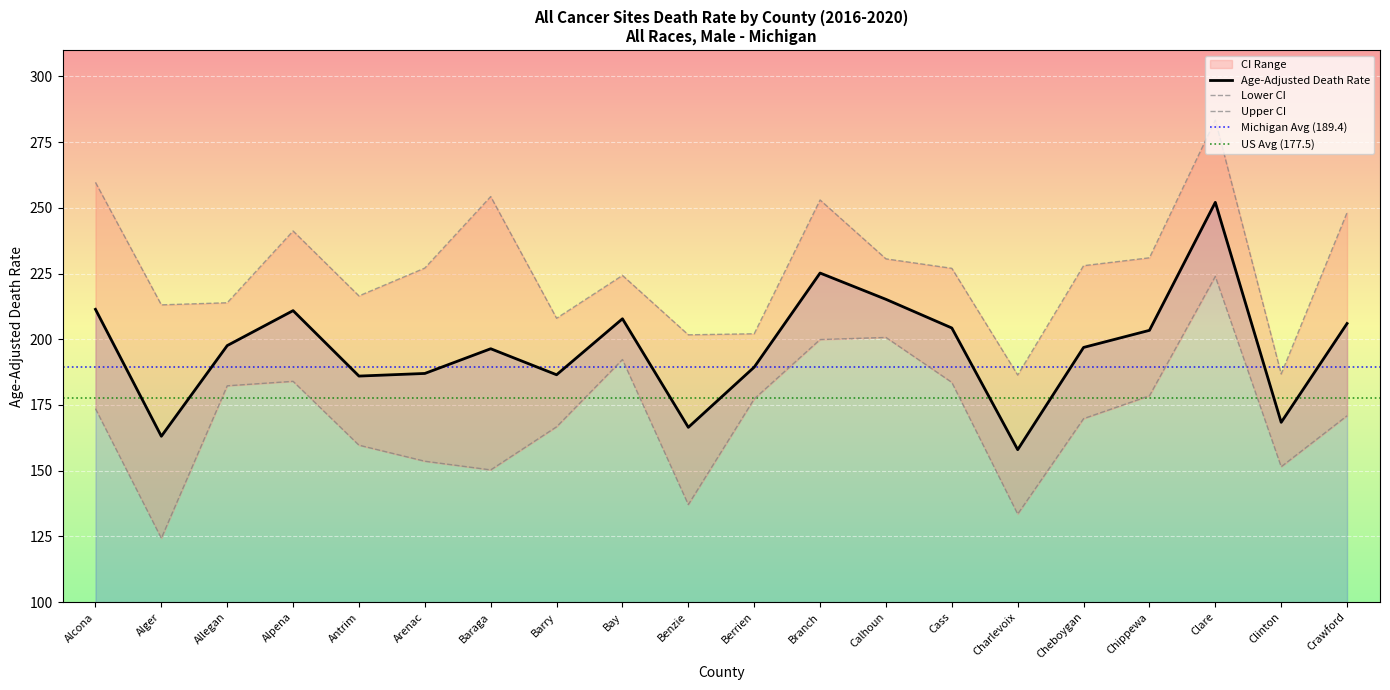

True or false: Lower CI and Upper CI intersect in this chart.

False